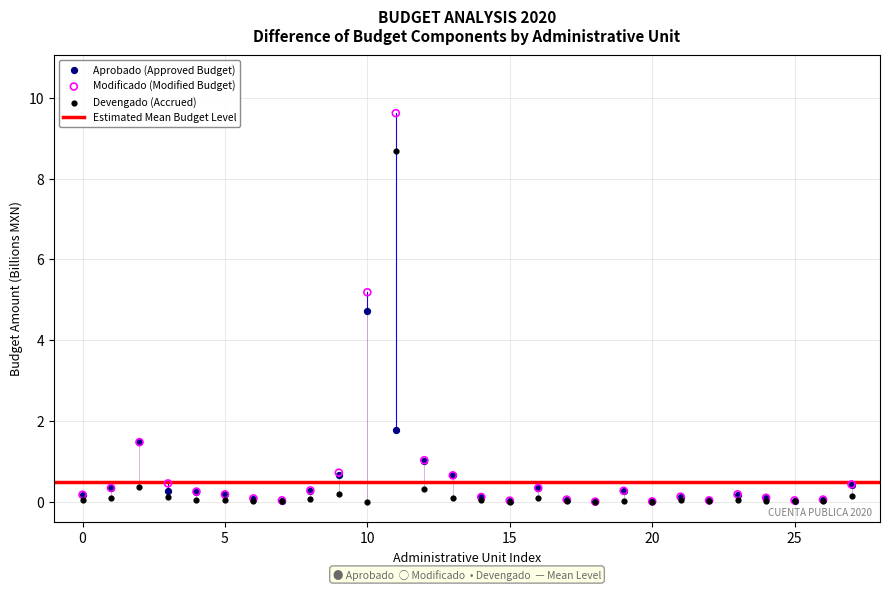

In the Modificado (Modified Budget) series, what Y value is closest to 4?

5.2